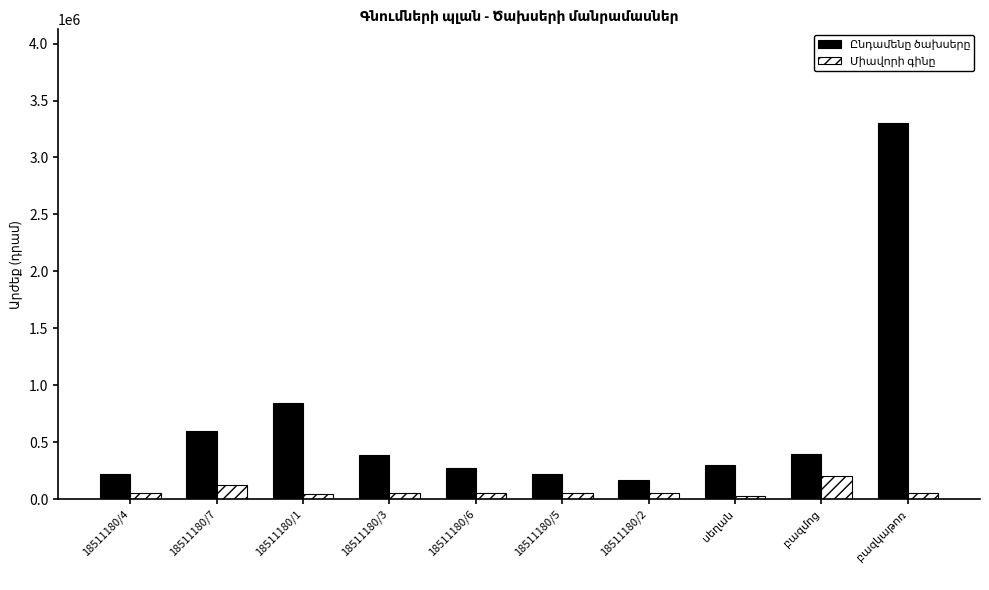

What is the maximum value shown in the chart?

3300000